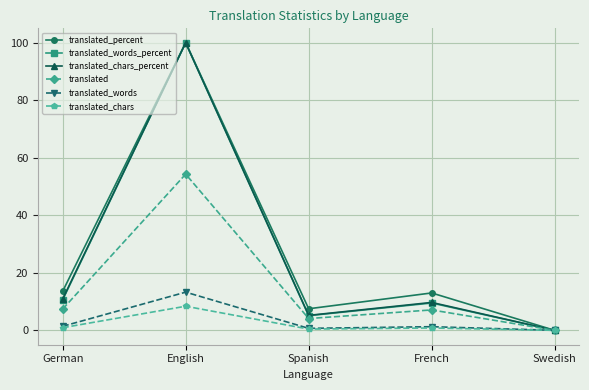

At how many categories does at least one series exceed 33?

1